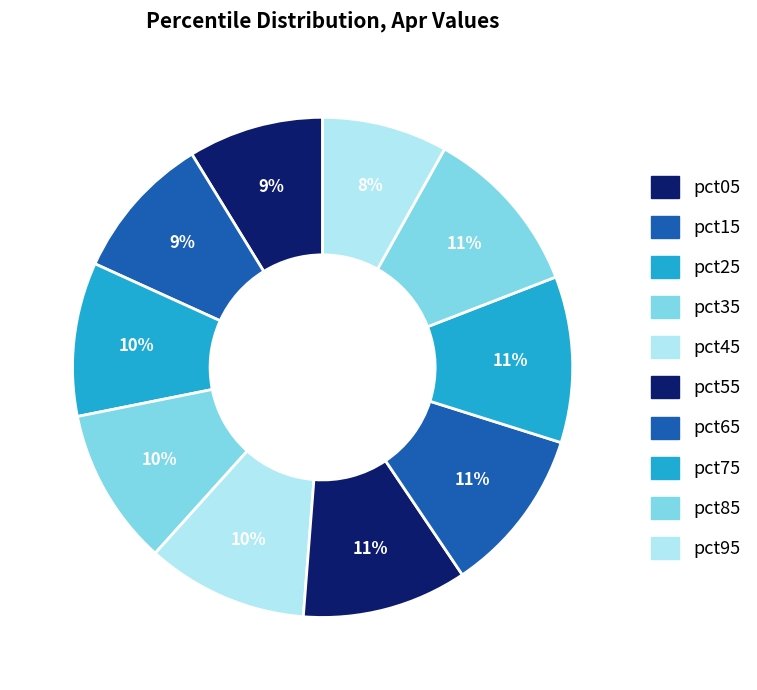

To the nearest percent, what is the difference between the largest and smallest slice percentages?

3%